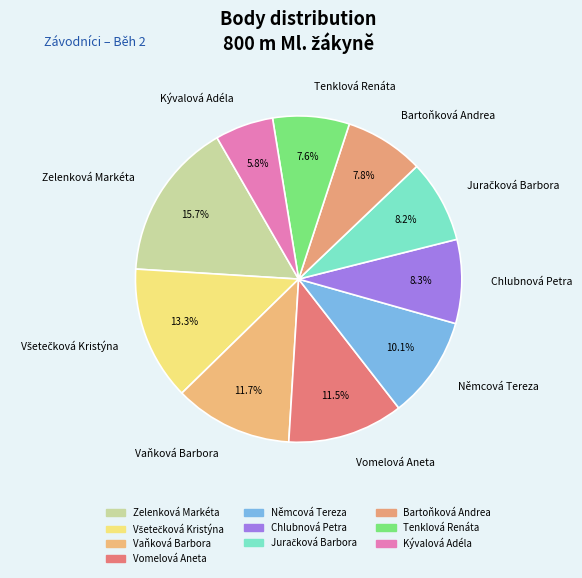

Which slice is the largest?

Zelenková Markéta